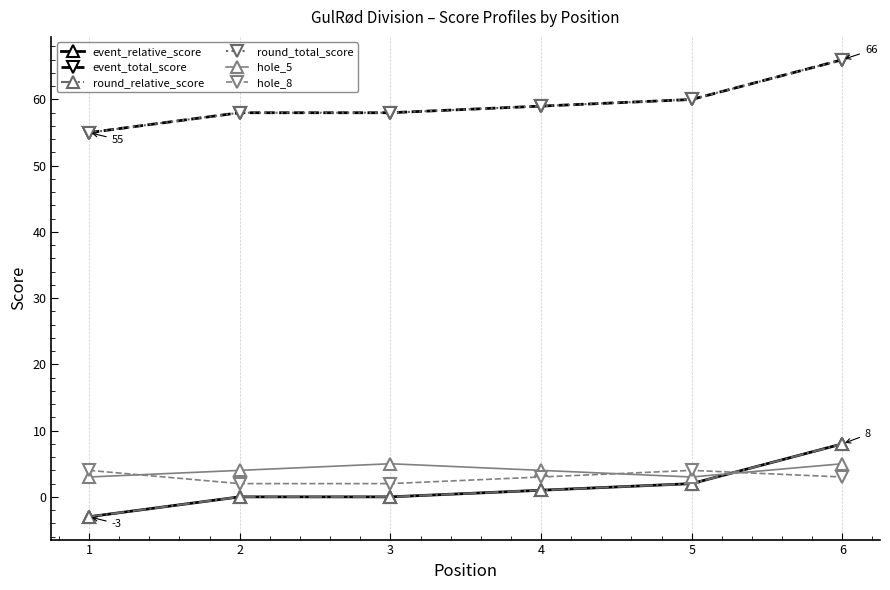

True or false: round_total_score and event_total_score intersect in this chart.

False